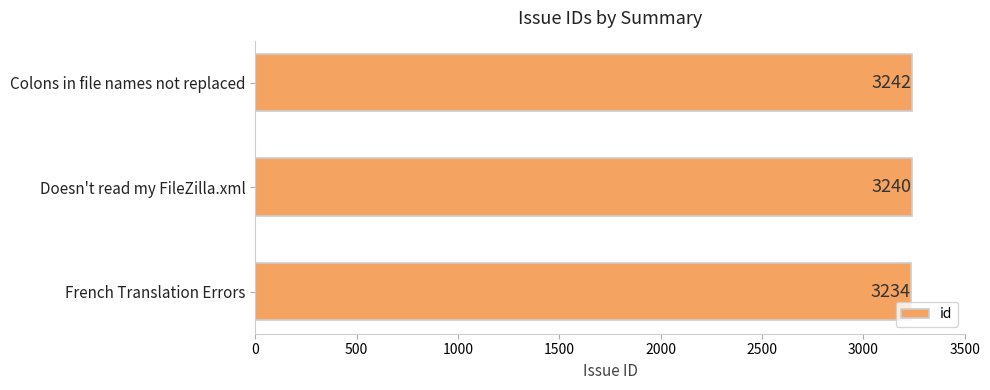

Count the number of data series in this chart.

1